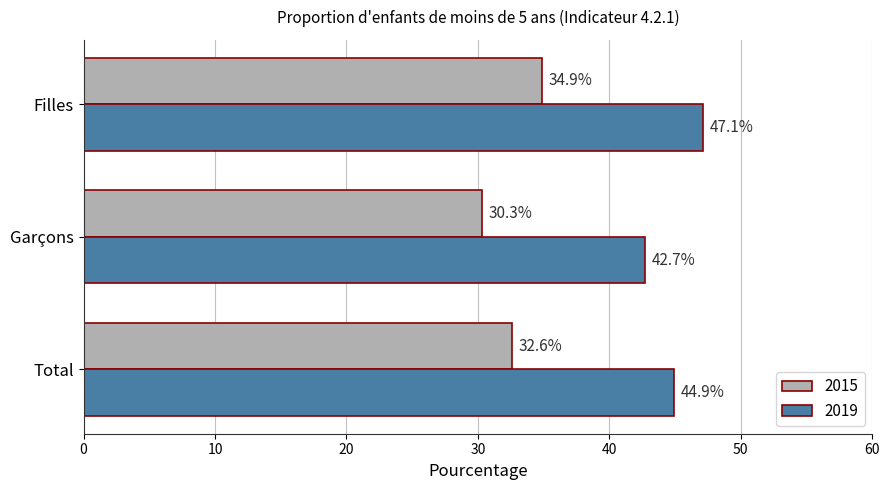

At which label is 2015 closest to 32?

Total